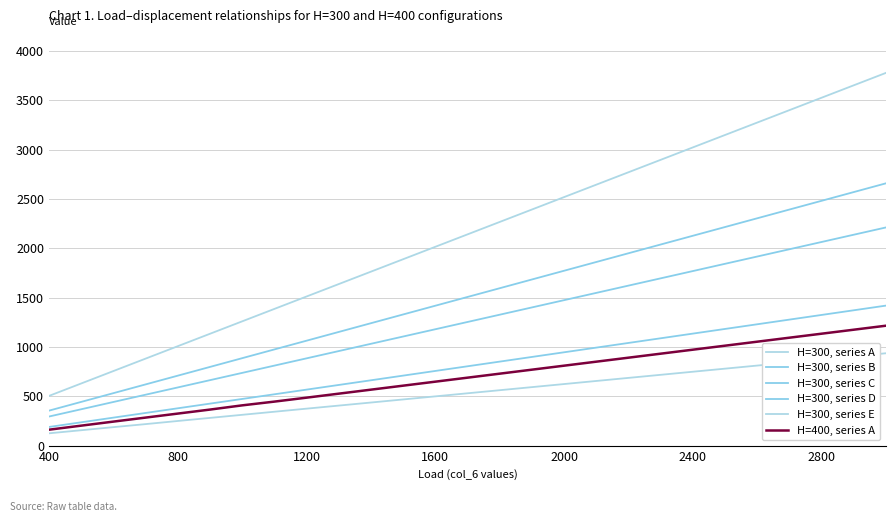

Which series has the largest range (max minus min)?

H=300, series E